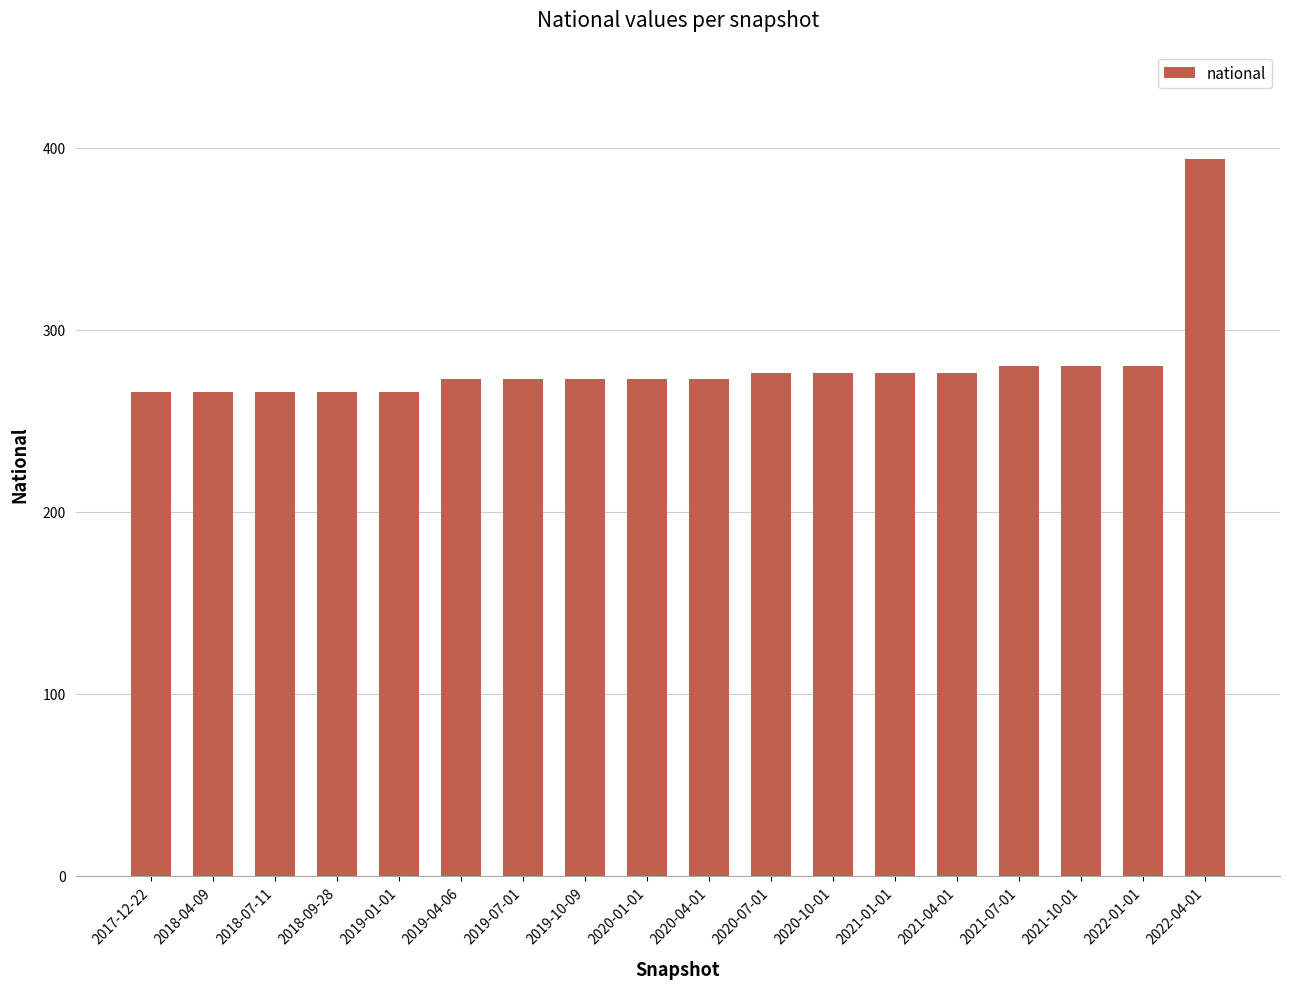

What is the greatest value displayed?

394